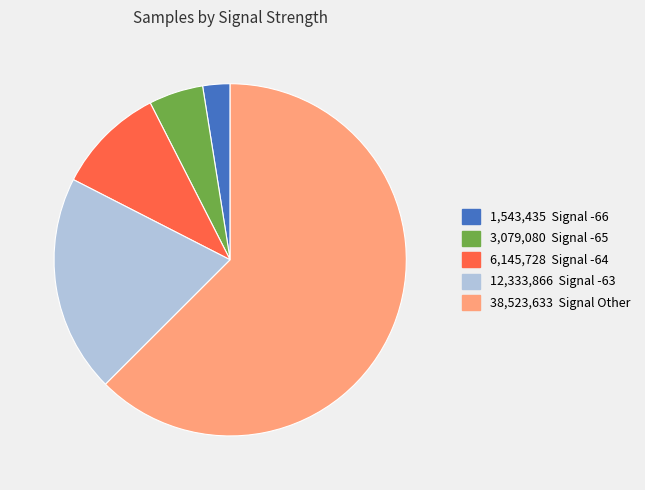

Is there a majority slice in this chart?

Yes